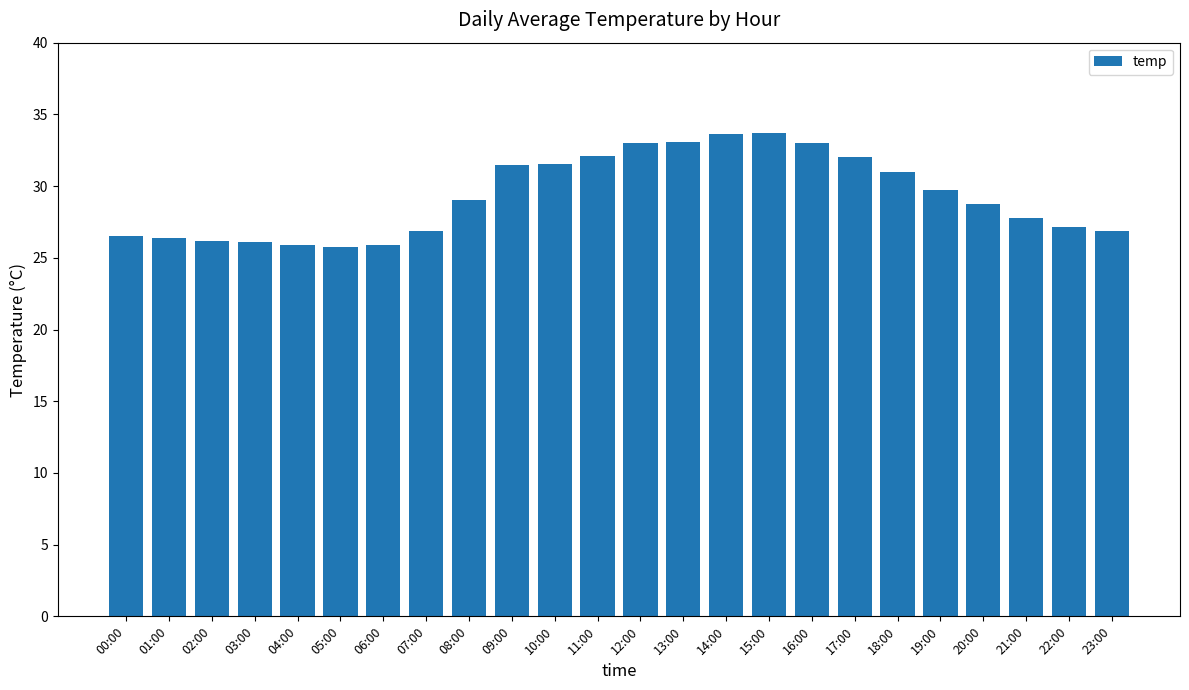

The value at 18:00 is 31.0. True or false?

True